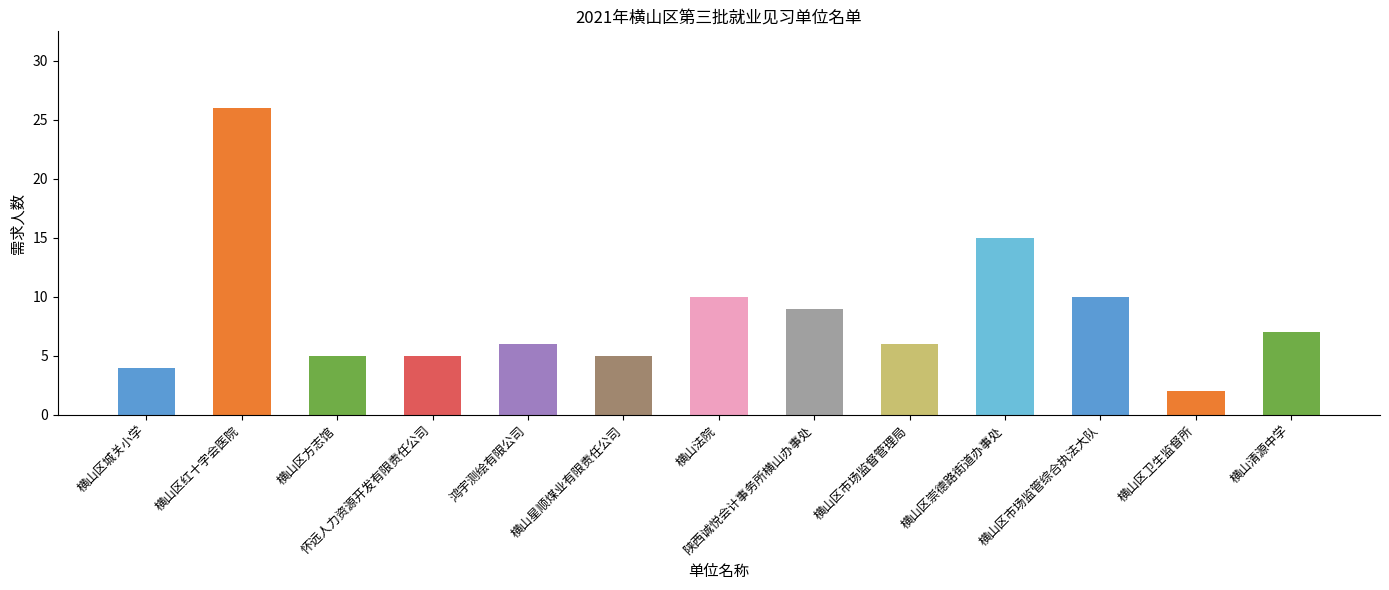

True or false: the data shows 2 at 鸿宇测绘有限公司.

False